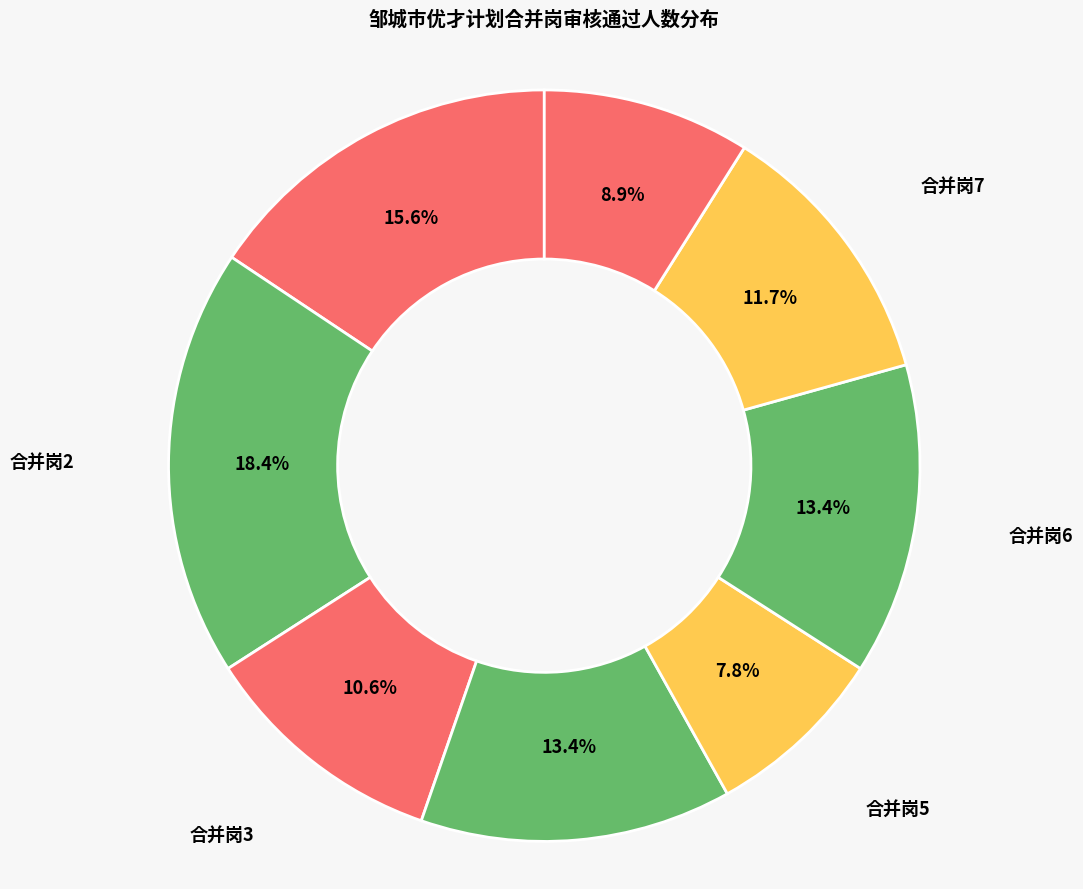

Count the number of slices in the pie.

8